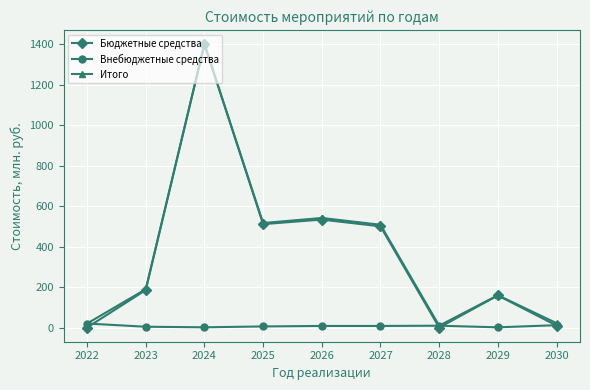

At which category is the sum across all series the highest?

2024